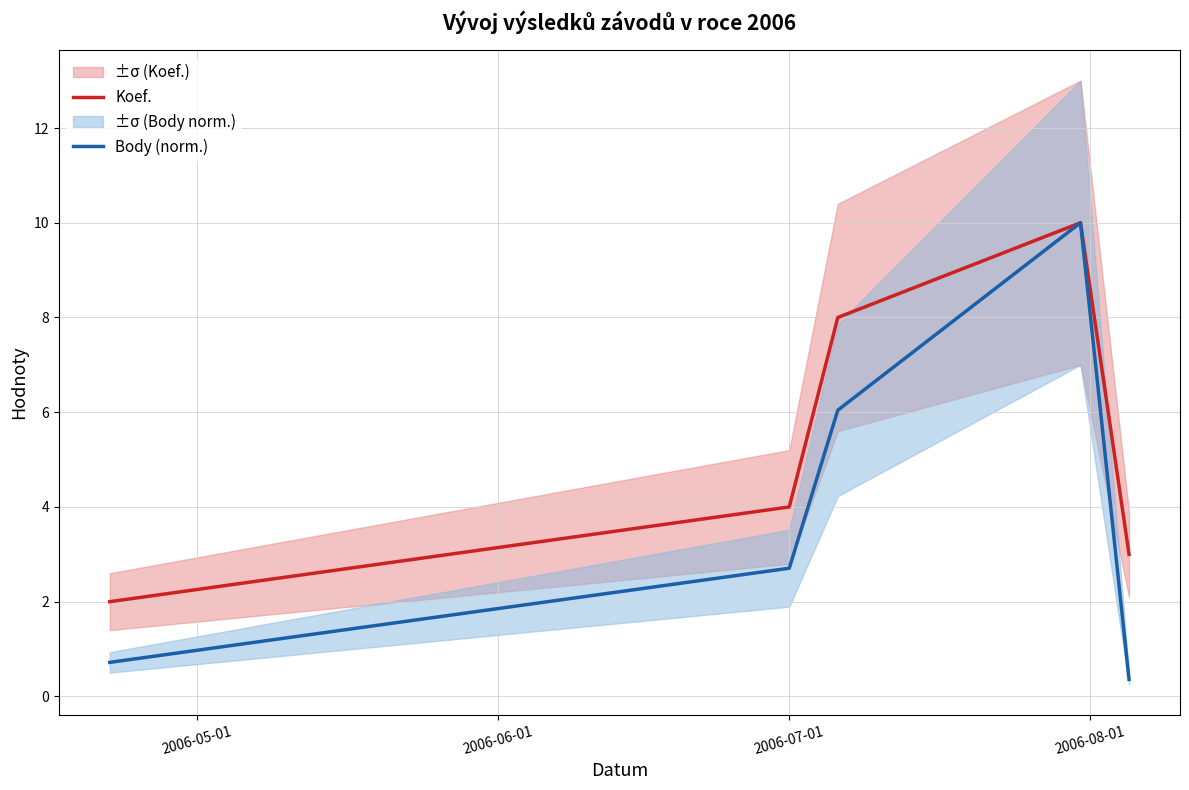

How many lines are shown in the chart?

2